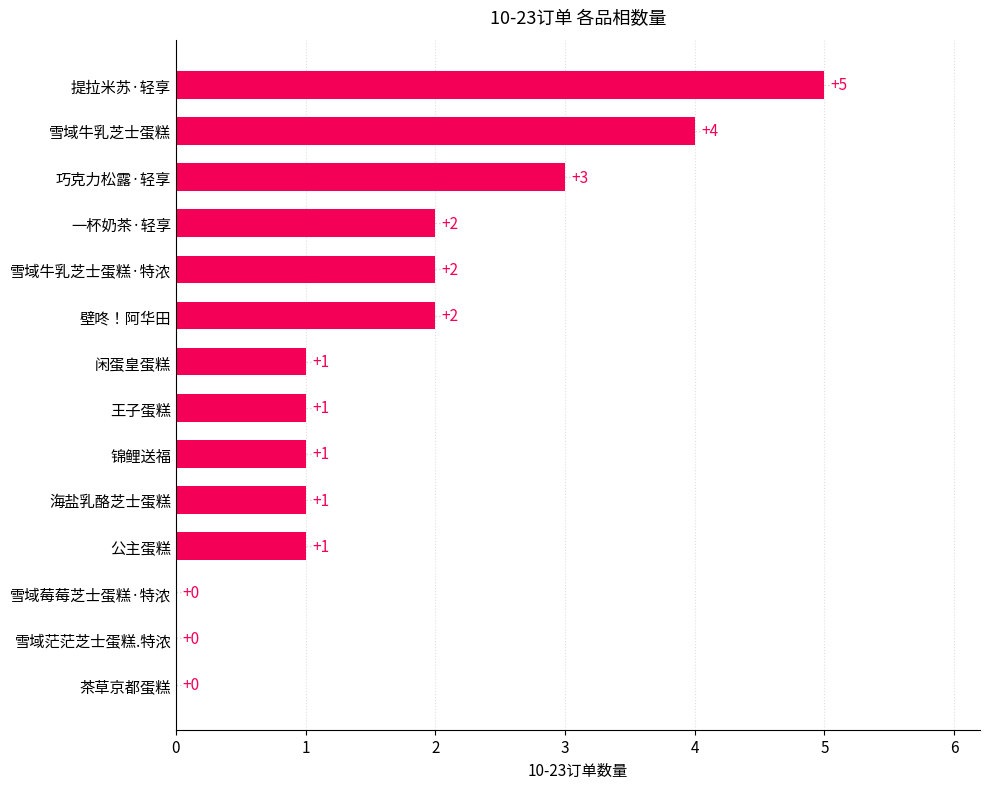

The value at 茶草京都蛋糕 is 0. True or false?

True